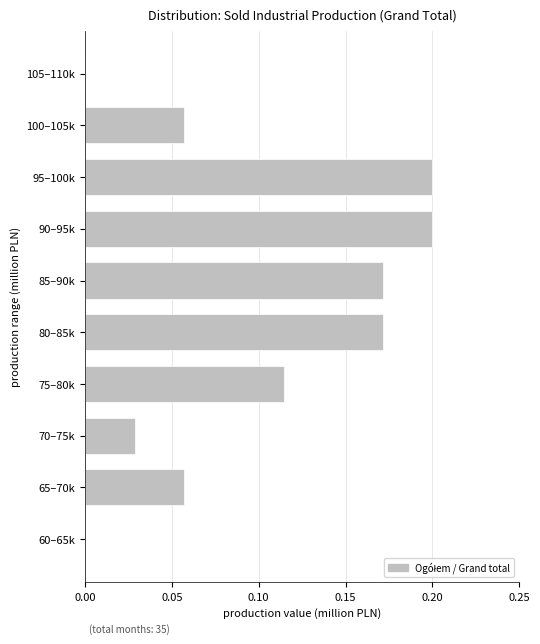

Between 75–80k and 70–75k, which is larger?

75–80k